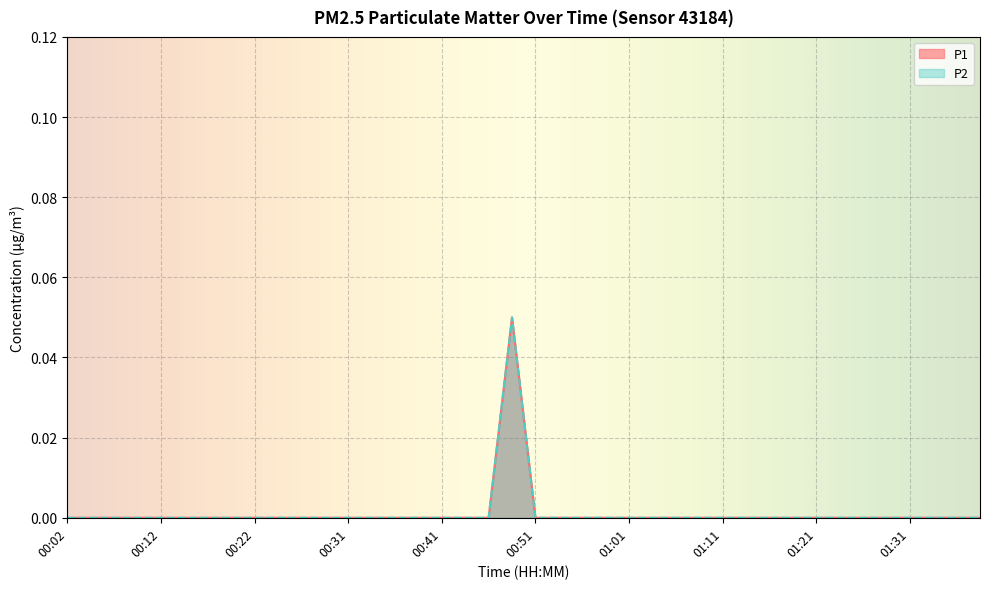

The P1 series shows -0.0 at 00:12. True or false?

False